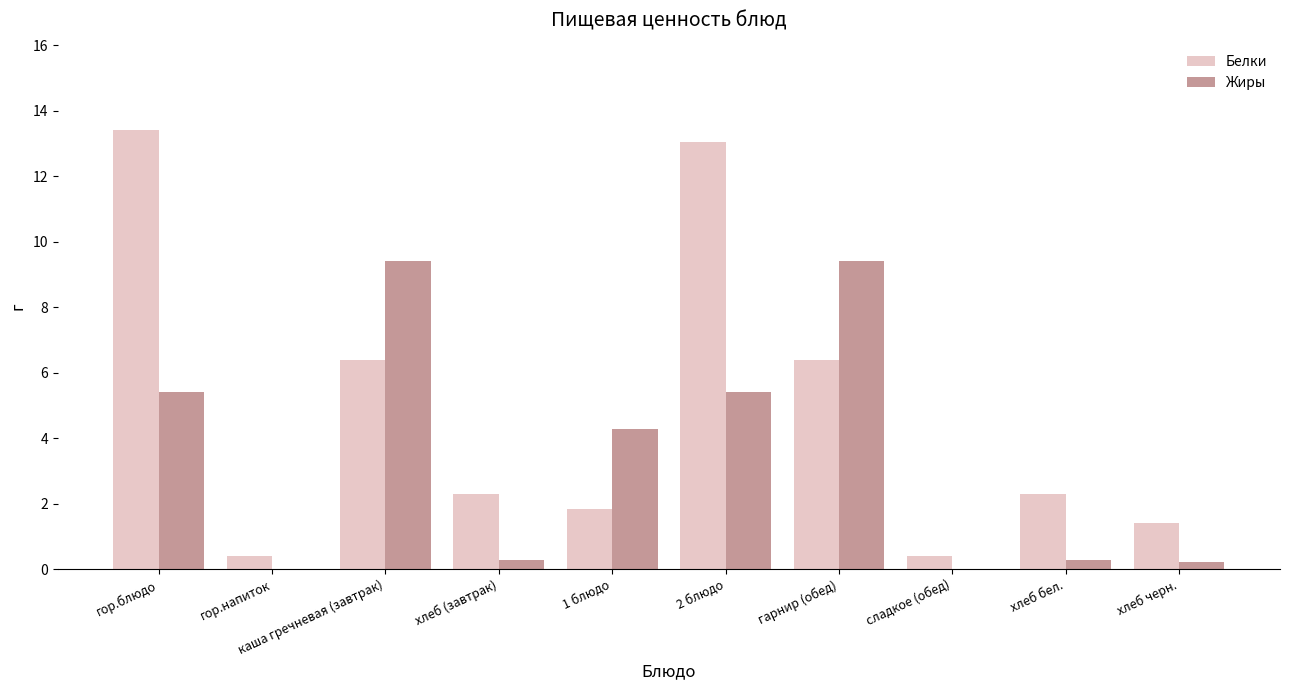

Between гор.блюдо and хлеб (завтрак), which series saw the biggest shift?

Белки